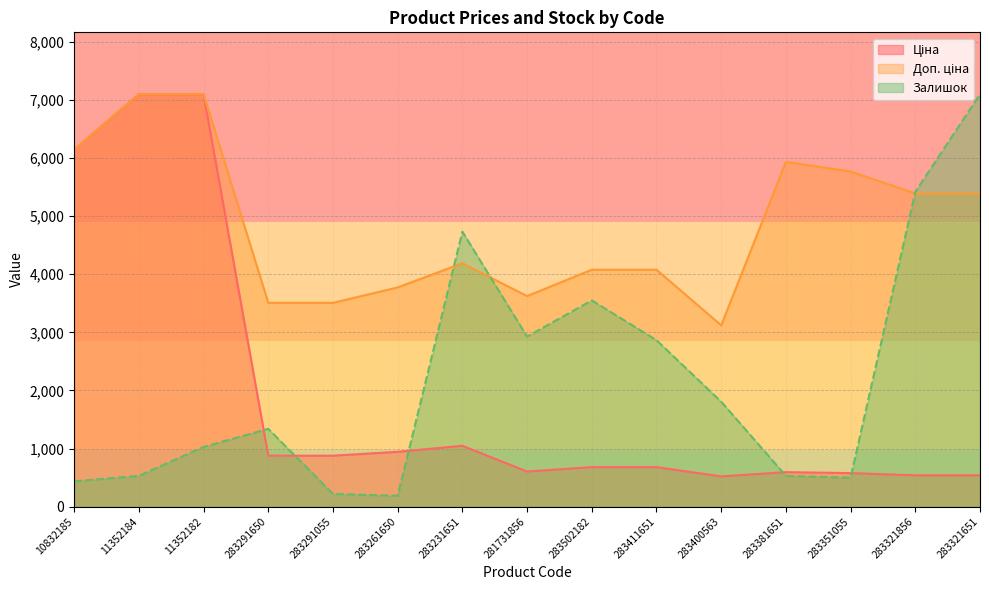

True or false: Ціна has a value of 261.5 at 283261650.

False